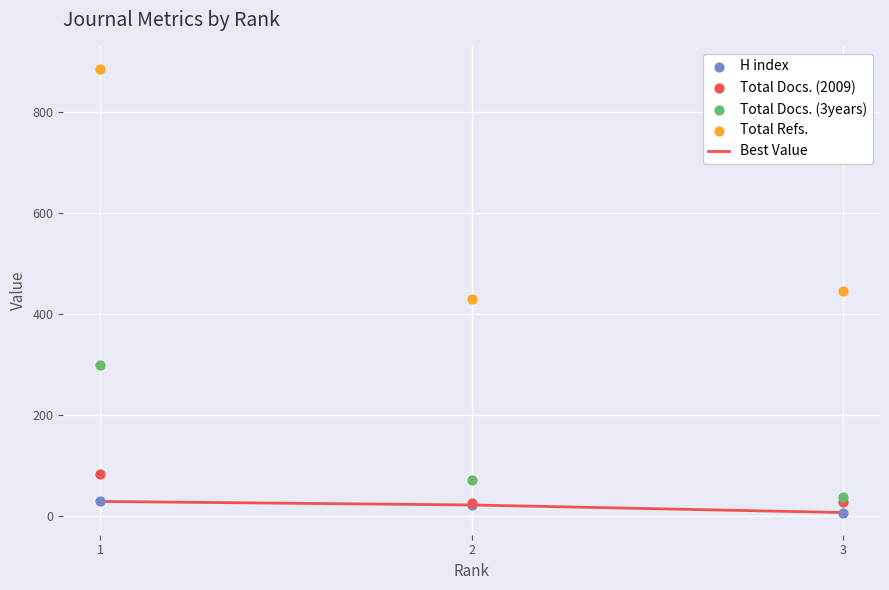

What are all the series names shown in the legend?

Best Value, H index, Total Docs. (2009), Total Docs. (3years), Total Refs.